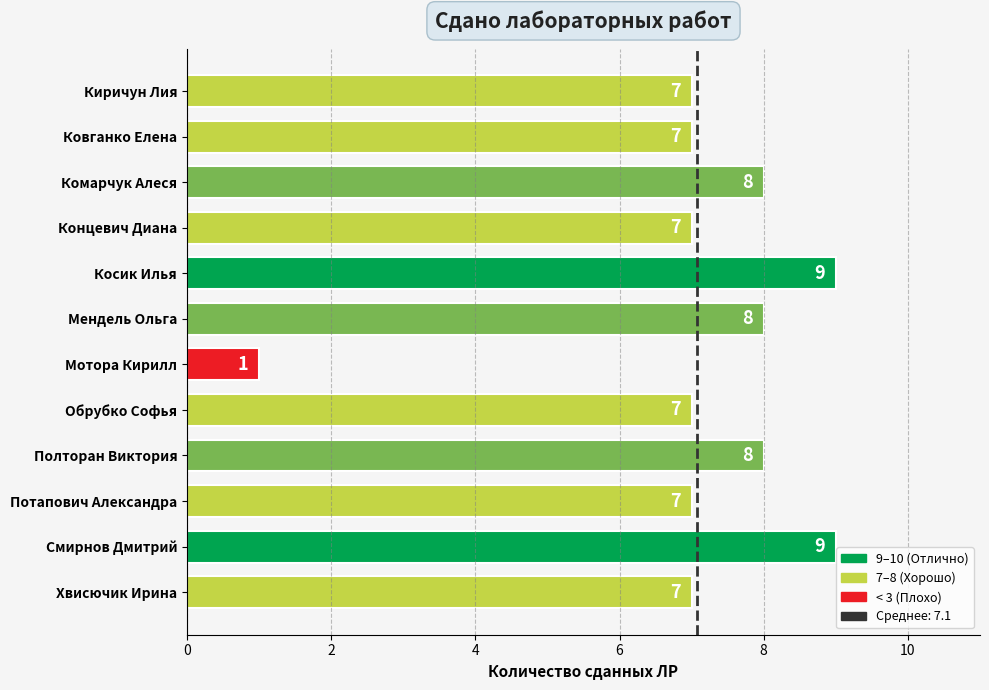

How many values are between 7 and 8?

9